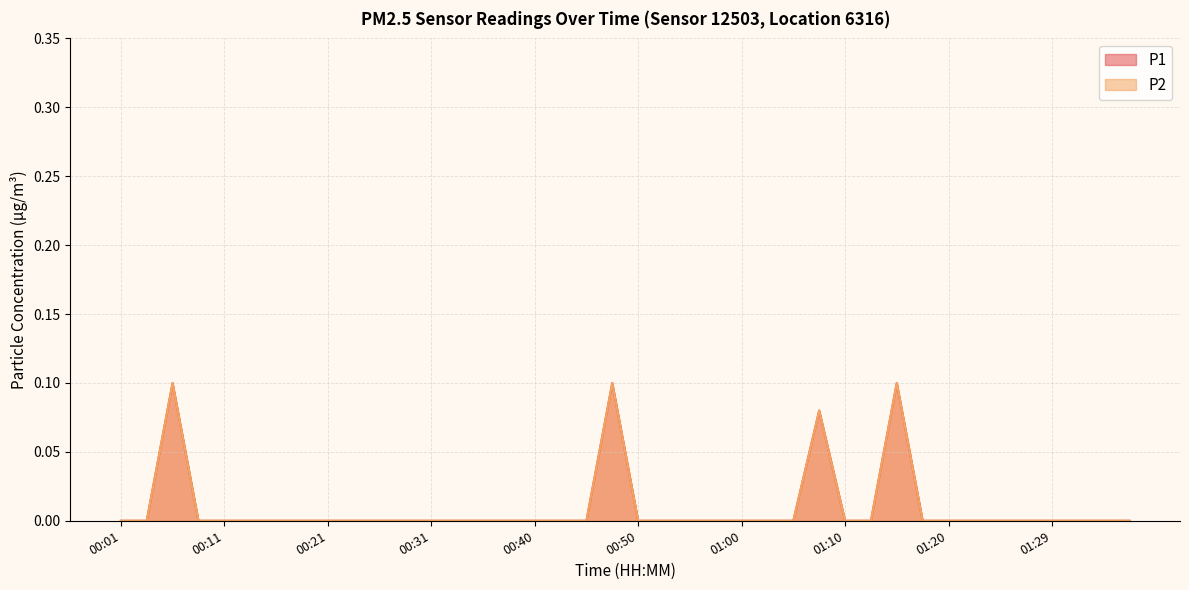

True or false: P1 and P2 intersect in this chart.

False